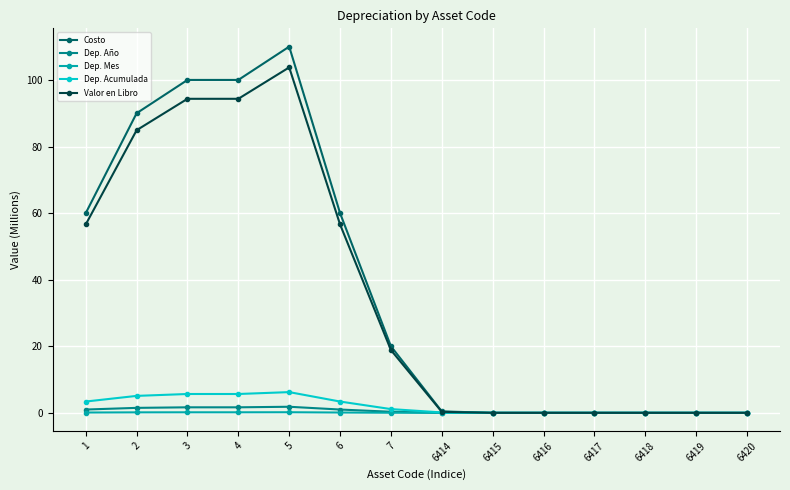

Which series has the largest range (max minus min)?

Costo